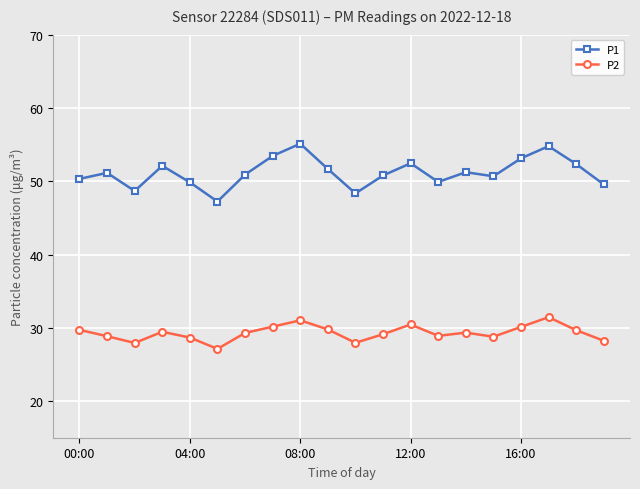

Rank the series by their average value, from lowest to highest.

P2, P1